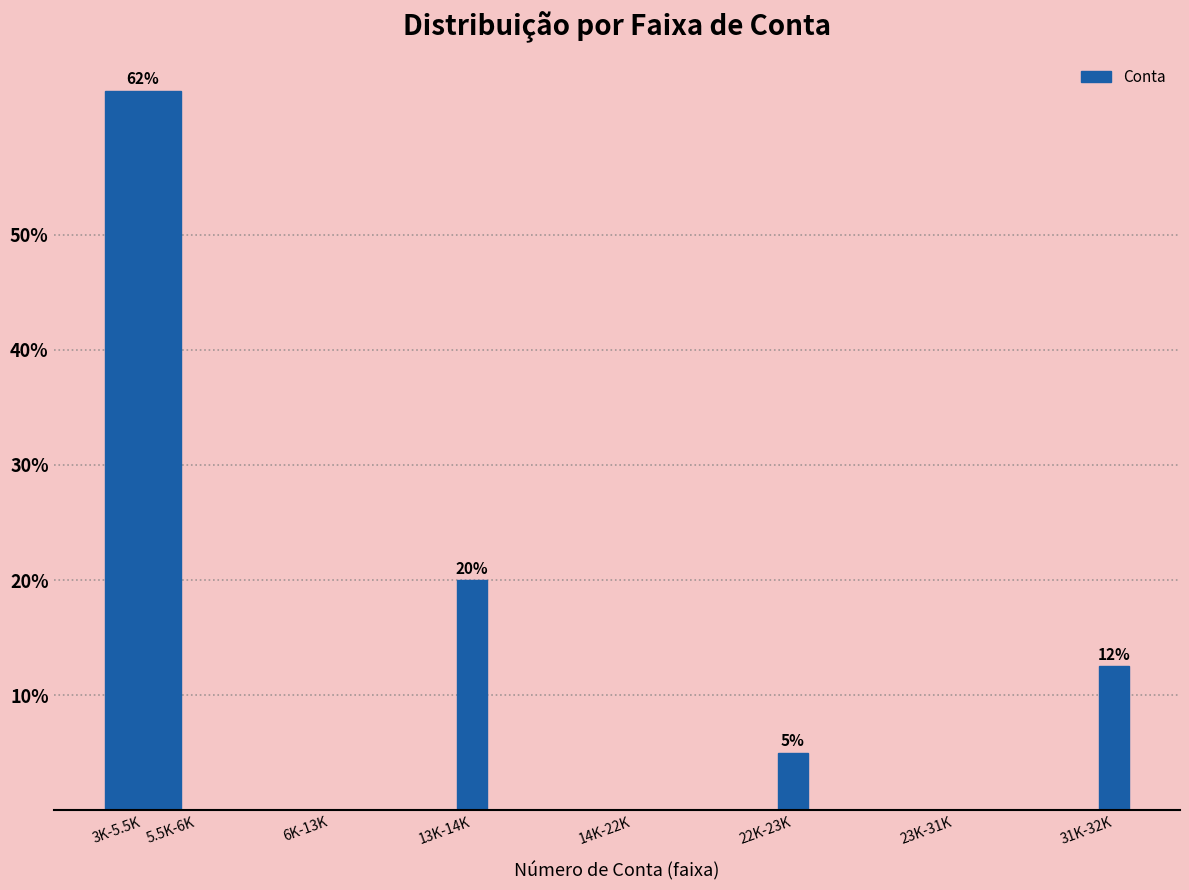

True or false: the data shows 0.0 at 6K-13K.

True